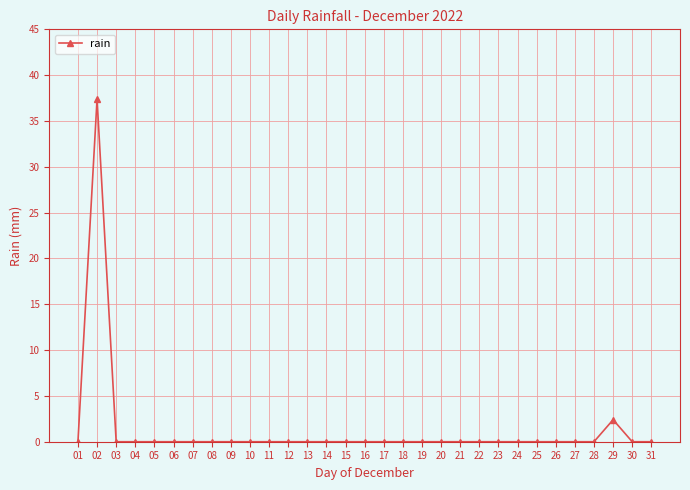

How many distinct data groups are displayed?

1